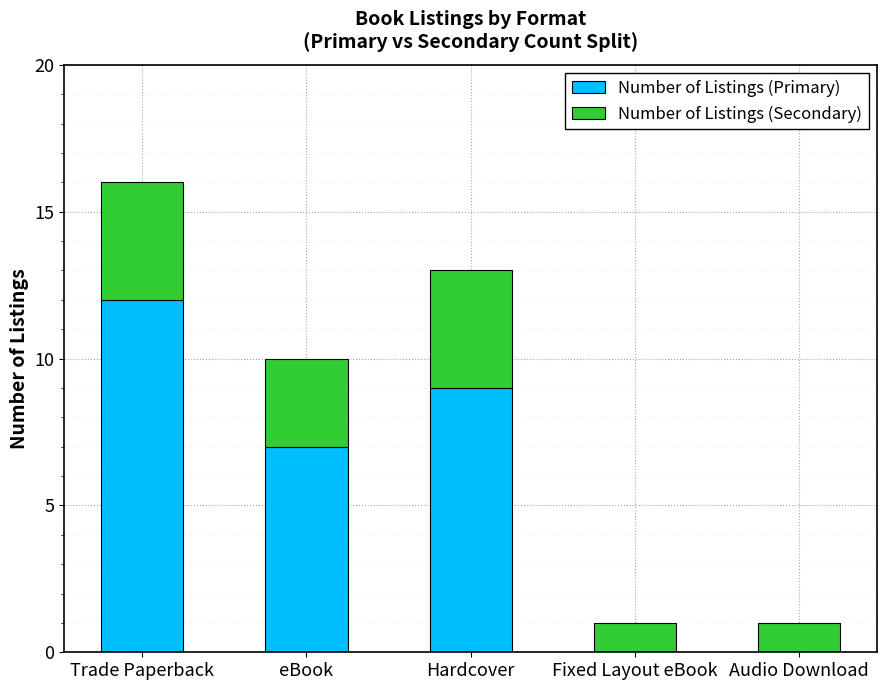

Count the Number of Listings (Primary) values in the range 0 to 9.

4